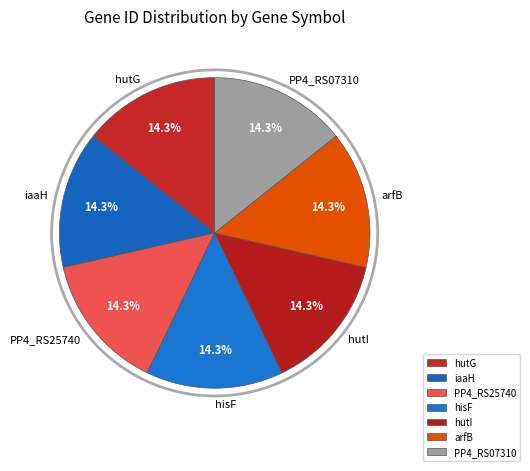

To the nearest percent, what percentage of the pie is hutI?

14%